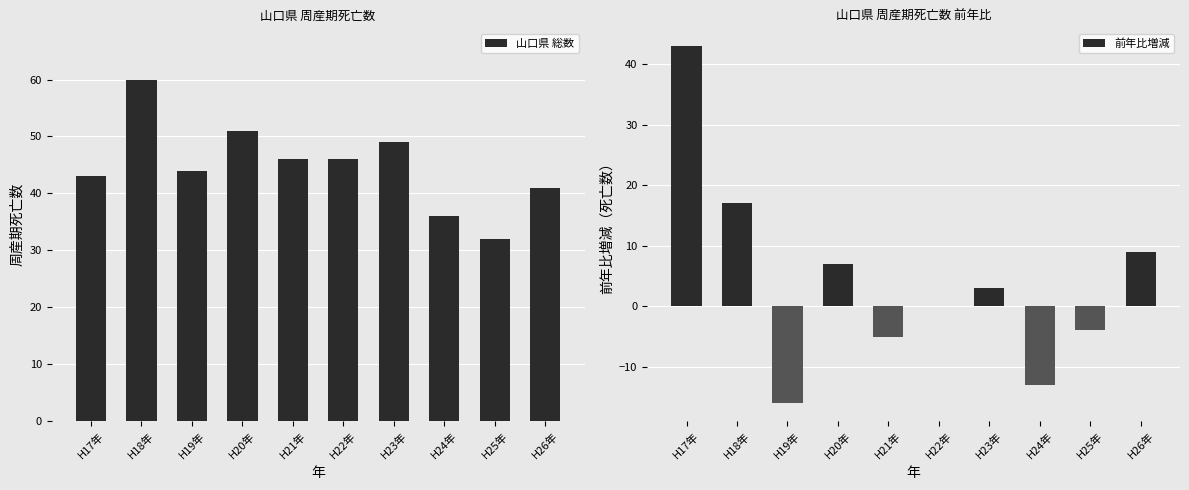

Reading left to right, list all the values displayed in this chart.

山口県 総数: H17年=43	H18年=60	H19年=44	H20年=51	H21年=46	H22年=46	H23年=49	H24年=36	H25年=32	H26年=41
前年比増減: H17年=43	H18年=17	H19年=-16	H20年=7	H21年=-5	H22年=0	H23年=3	H24年=-13	H25年=-4	H26年=9